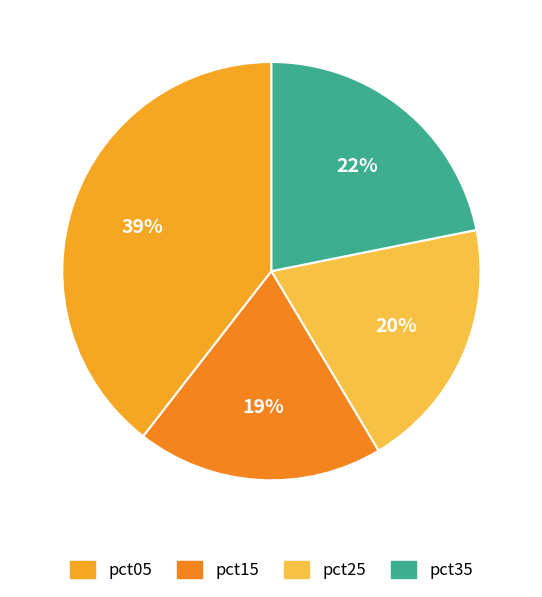

To the nearest percent, what is the difference between the largest and smallest slice percentages?

20%